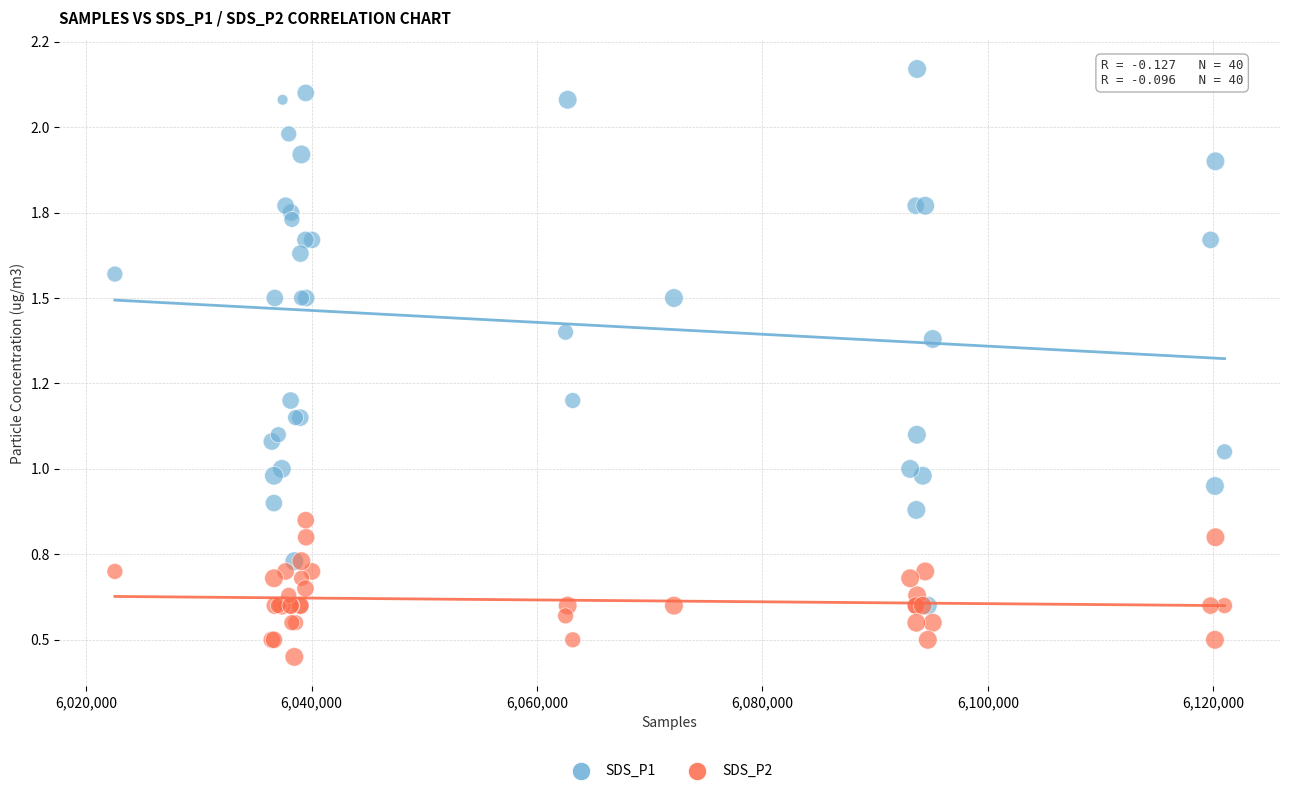

Which series contains the lowest Y value?

SDS_P2